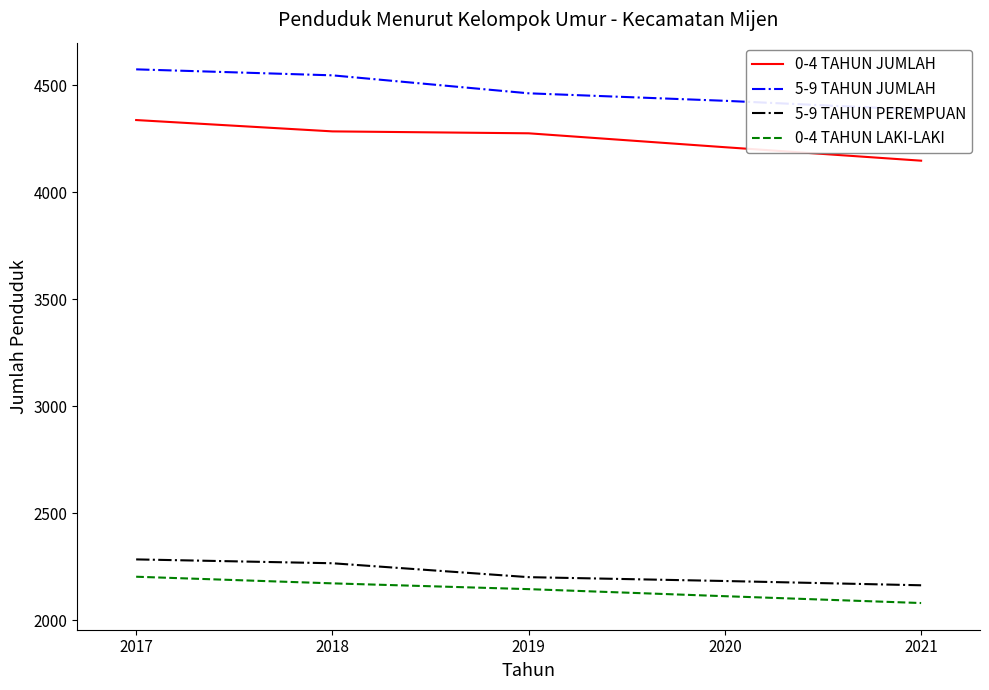

How many lines are shown in the chart?

4